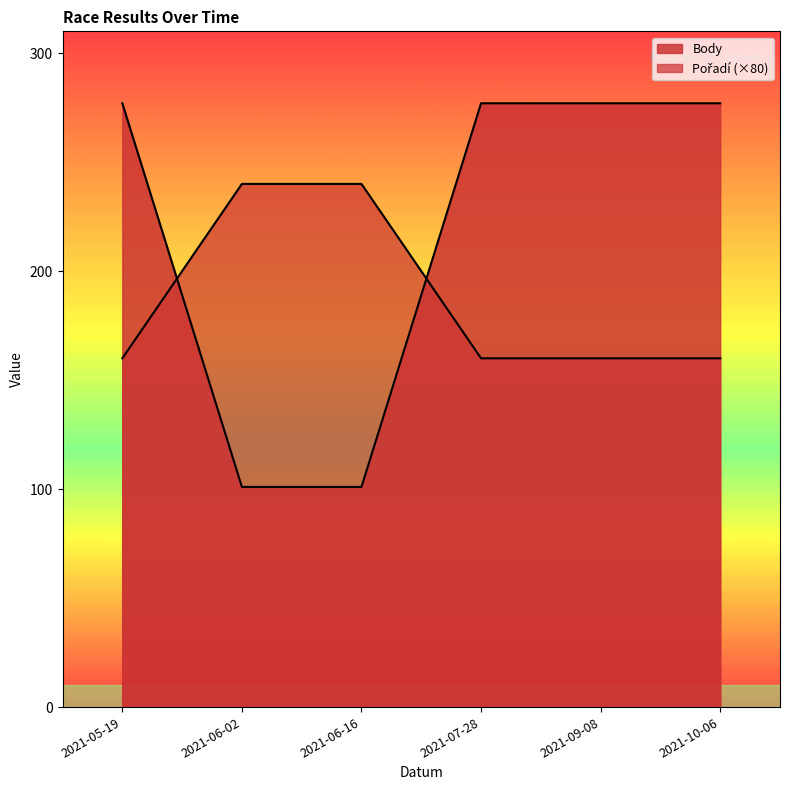

Where is Body nearest to the value 200?

2021-05-19